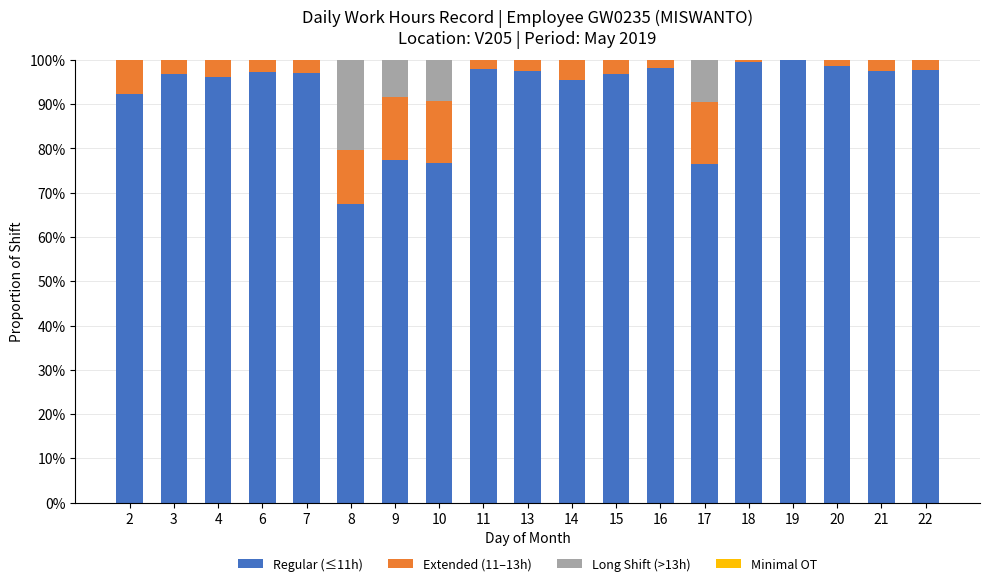

Is it true that Regular (≤11h) equals 76.6 at 17?

True